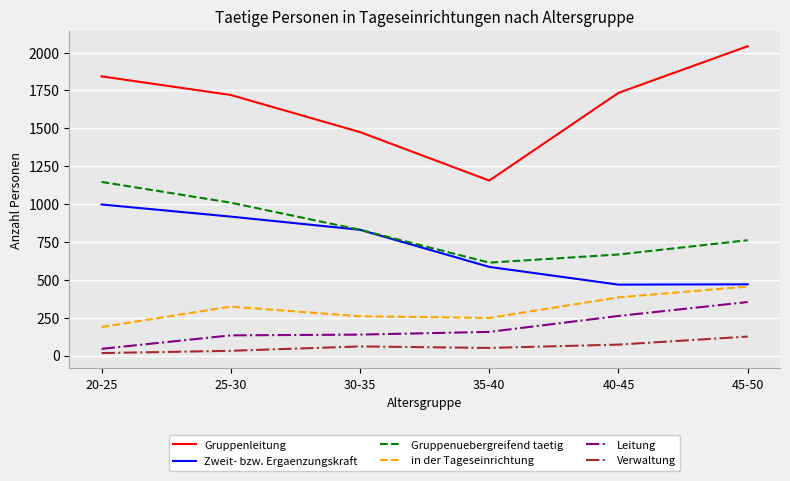

Which series has the largest range (max minus min)?

Gruppenleitung